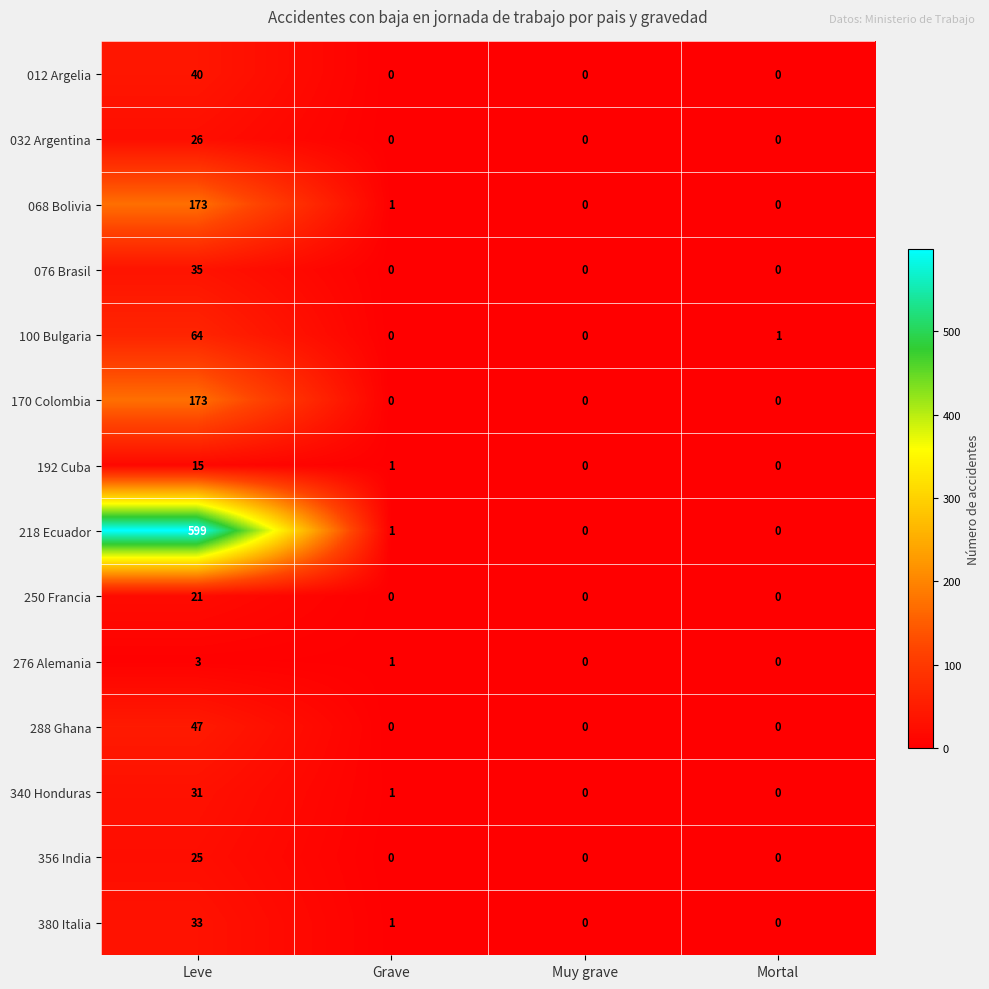

How many series are shown in this chart?

14